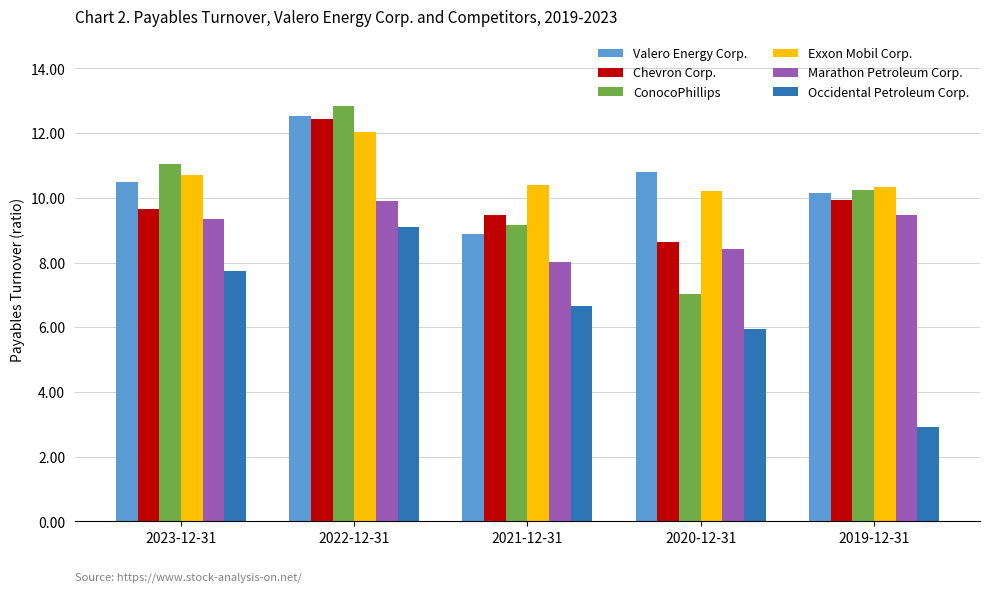

What is the maximum value for ConocoPhillips?

12.8